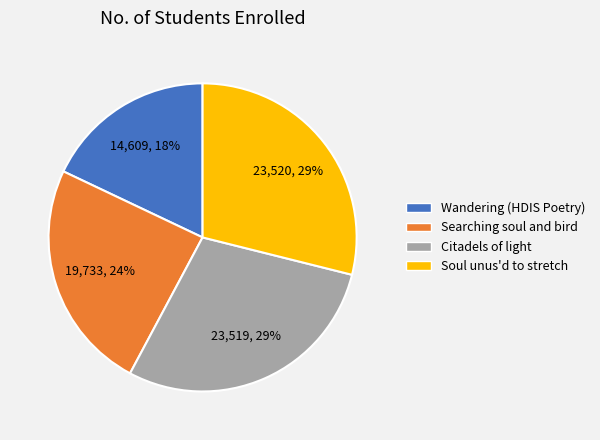

Which has a higher value, Searching soul and bird or Citadels of light?

Citadels of light